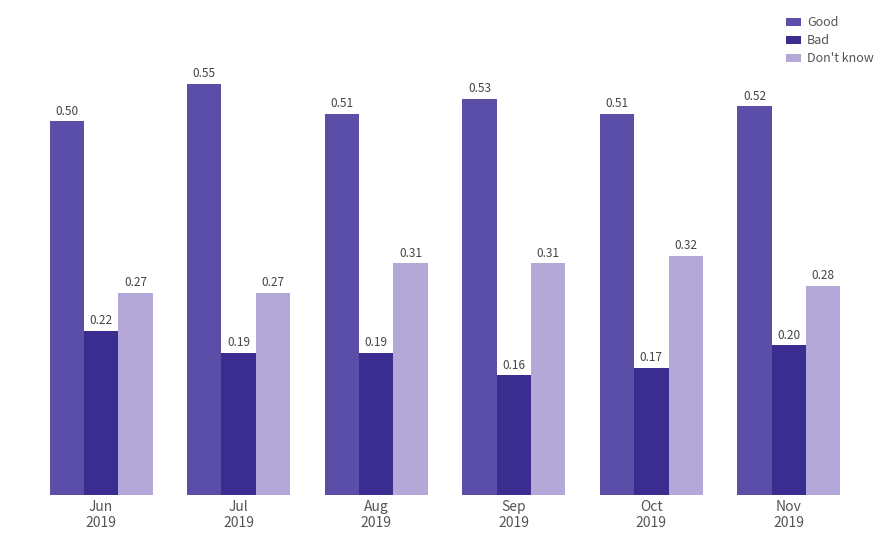

Which category has the highest value in the Good series?

Jul
2019